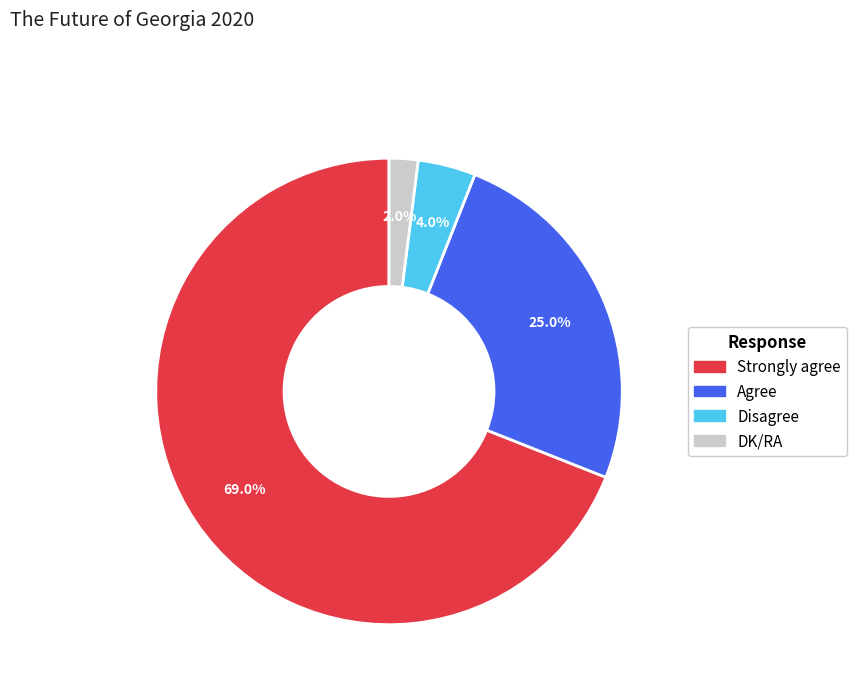

Is there any slice that represents more than half of the pie?

Yes